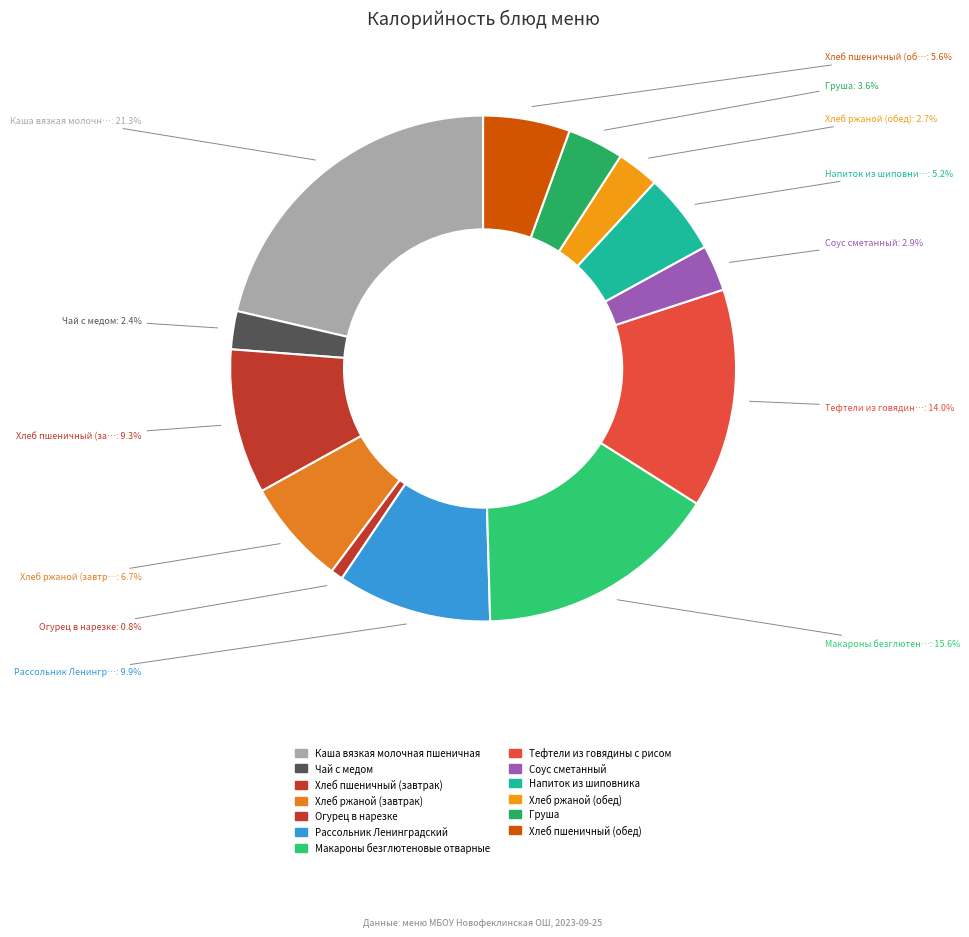

How many segments does this pie chart have?

13